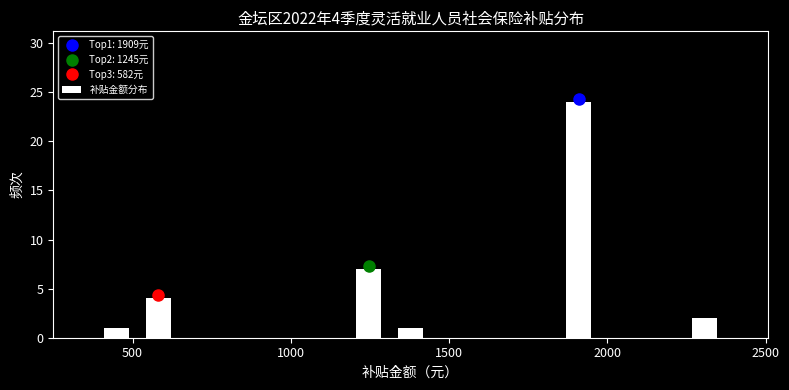

Around what value on the x-axis is the tallest bar? Give the approximate position of its centre, as read against the axis.

1900